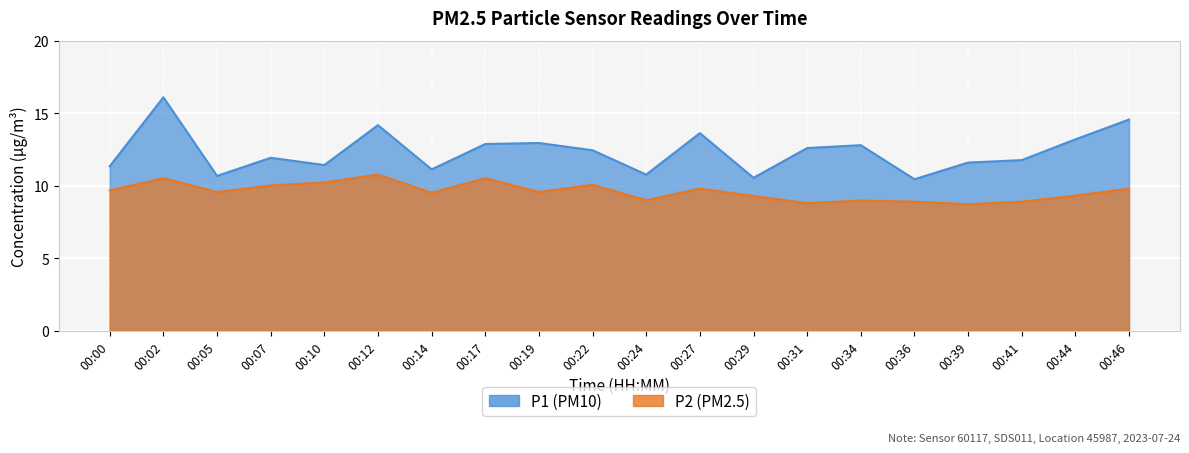

Reading right to left, what are all the values shown in this chart?

P1: 14.6	13.2	11.8	11.6	10.4	12.8	12.6	10.6	13.6	10.8	12.4	12.9	12.9	11.1	14.2	11.4	11.9	10.7	16.1	11.3
P2: 9.8	9.3	8.9	8.7	8.9	9.0	8.8	9.3	9.8	9.0	10.1	9.6	10.5	9.5	10.8	10.2	10.0	9.6	10.5	9.7